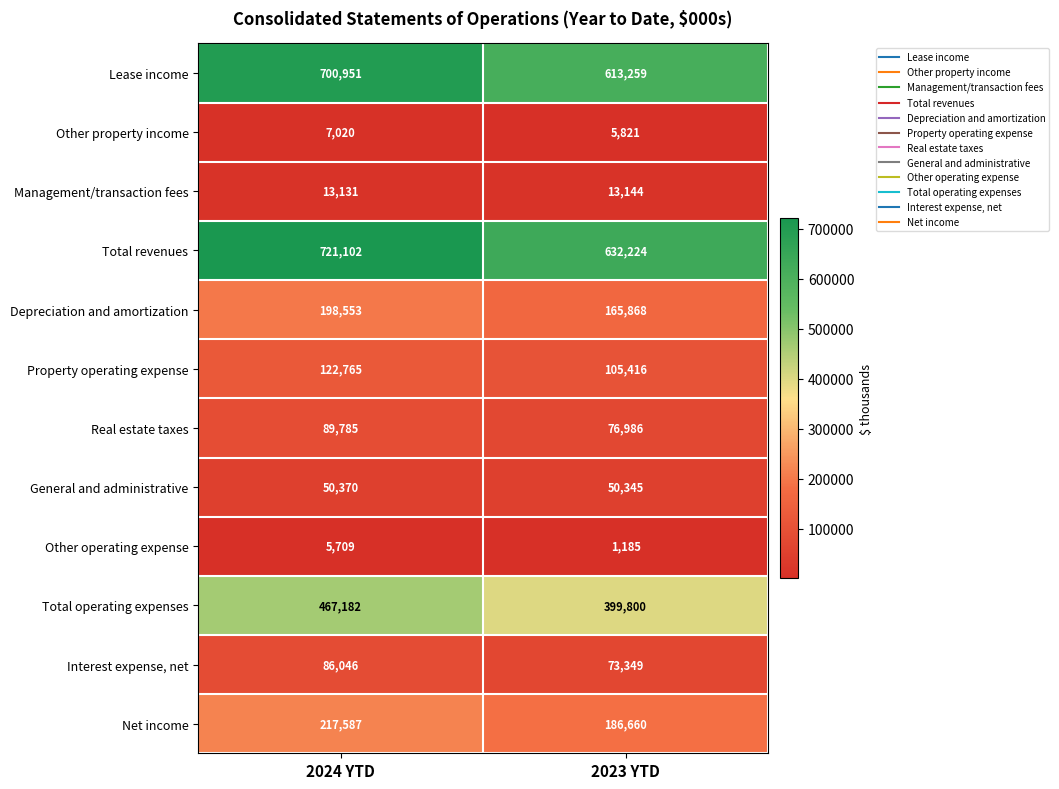

Reading left to right, extract all data points from this chart.

Lease income: 700951	613259
Other property income: 7020	5821
Management/transaction fees: 13131	13144
Total revenues: 721102	632224
Depreciation and amortization: 198553	165868
Property operating expense: 122765	105416
Real estate taxes: 89785	76986
General and administrative: 50370	50345
Other operating expense: 5709	1185
Total operating expenses: 467182	399800
Interest expense, net: 86046	73349
Net income: 217587	186660